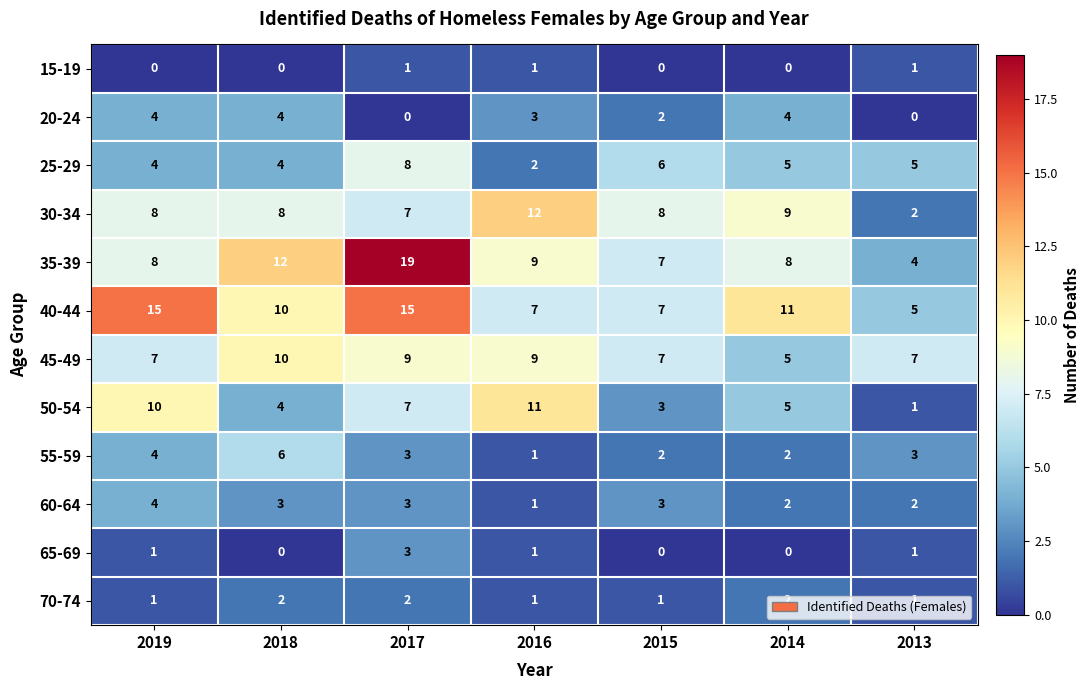

How many distinct data groups are displayed?

12